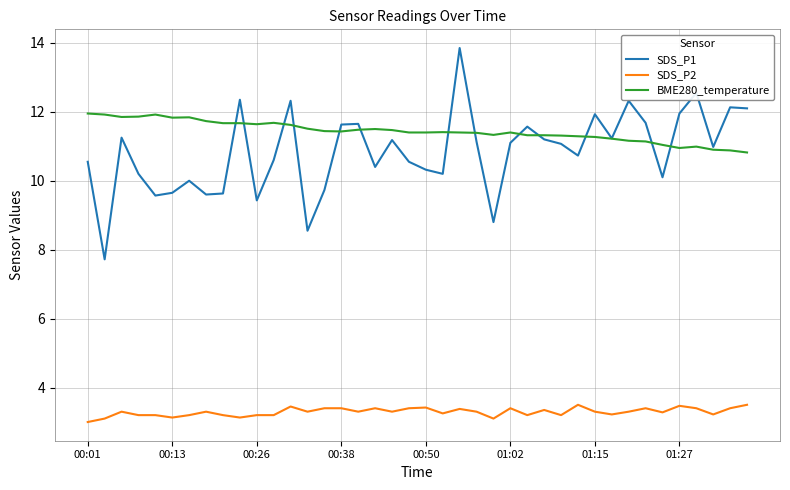

What is the sum of all SDS_P2 values?

131.7